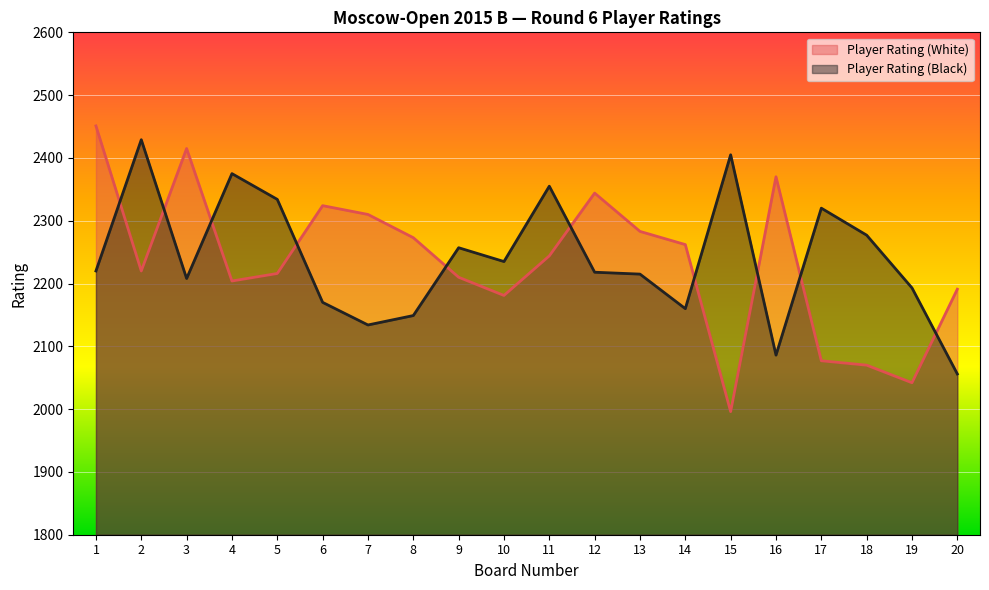

At which label does Player Rating (White) reach its peak?

1